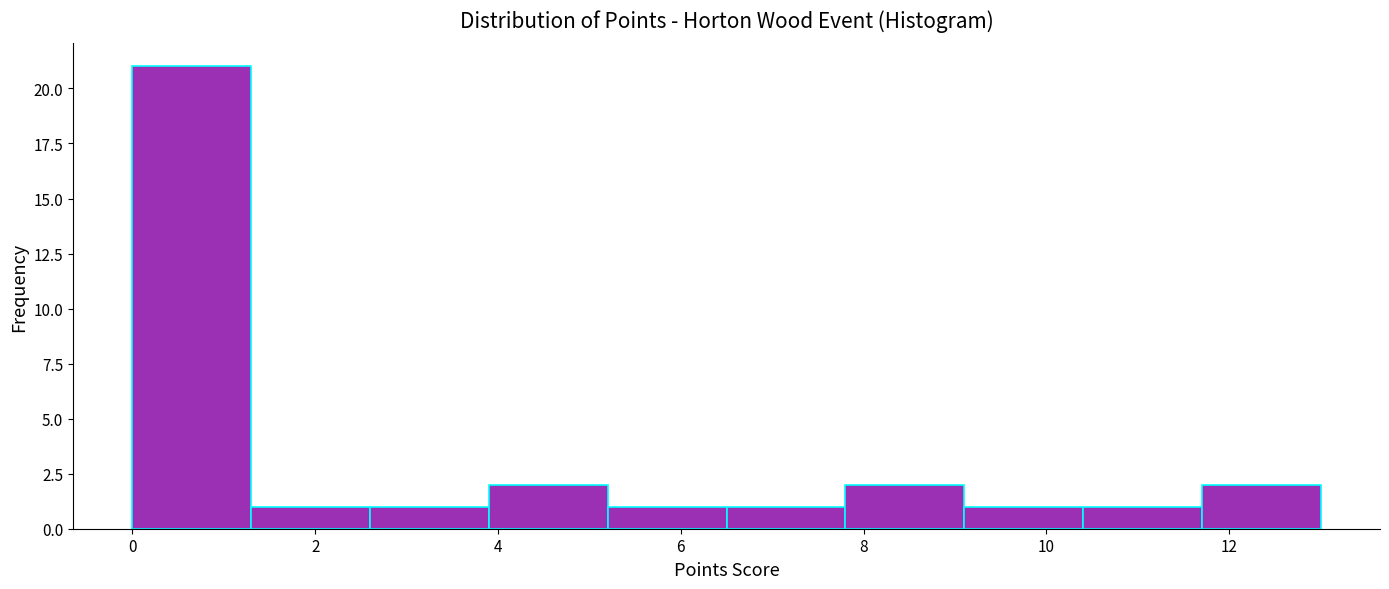

Which range on the x-axis has the tallest bar?

0.0 to 1.3